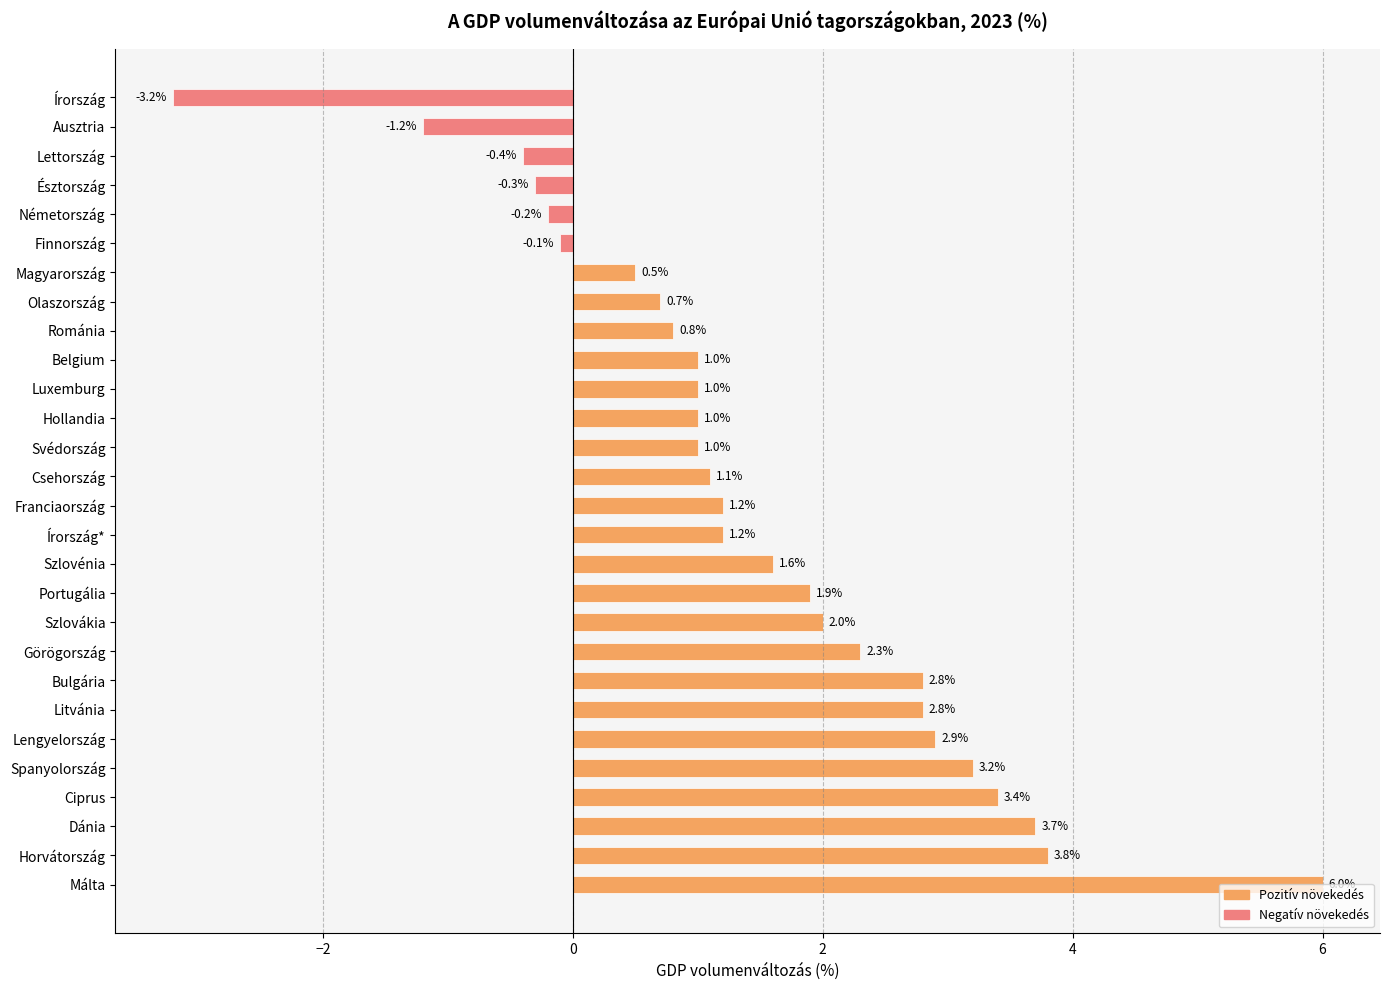

What is the minimum value shown in the chart?

-3.2